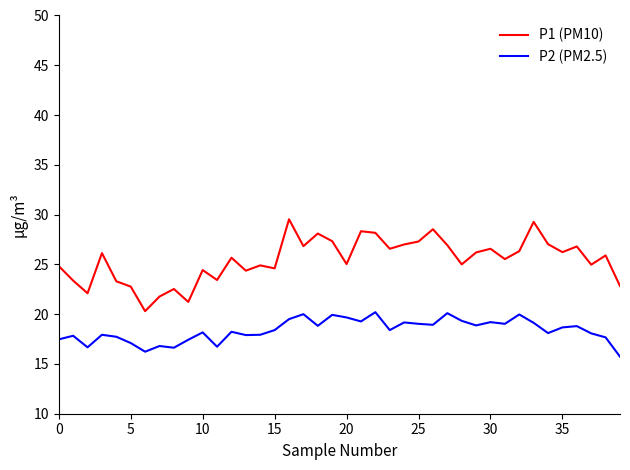

What are all the series names shown in the legend?

P1 (PM10), P2 (PM2.5)